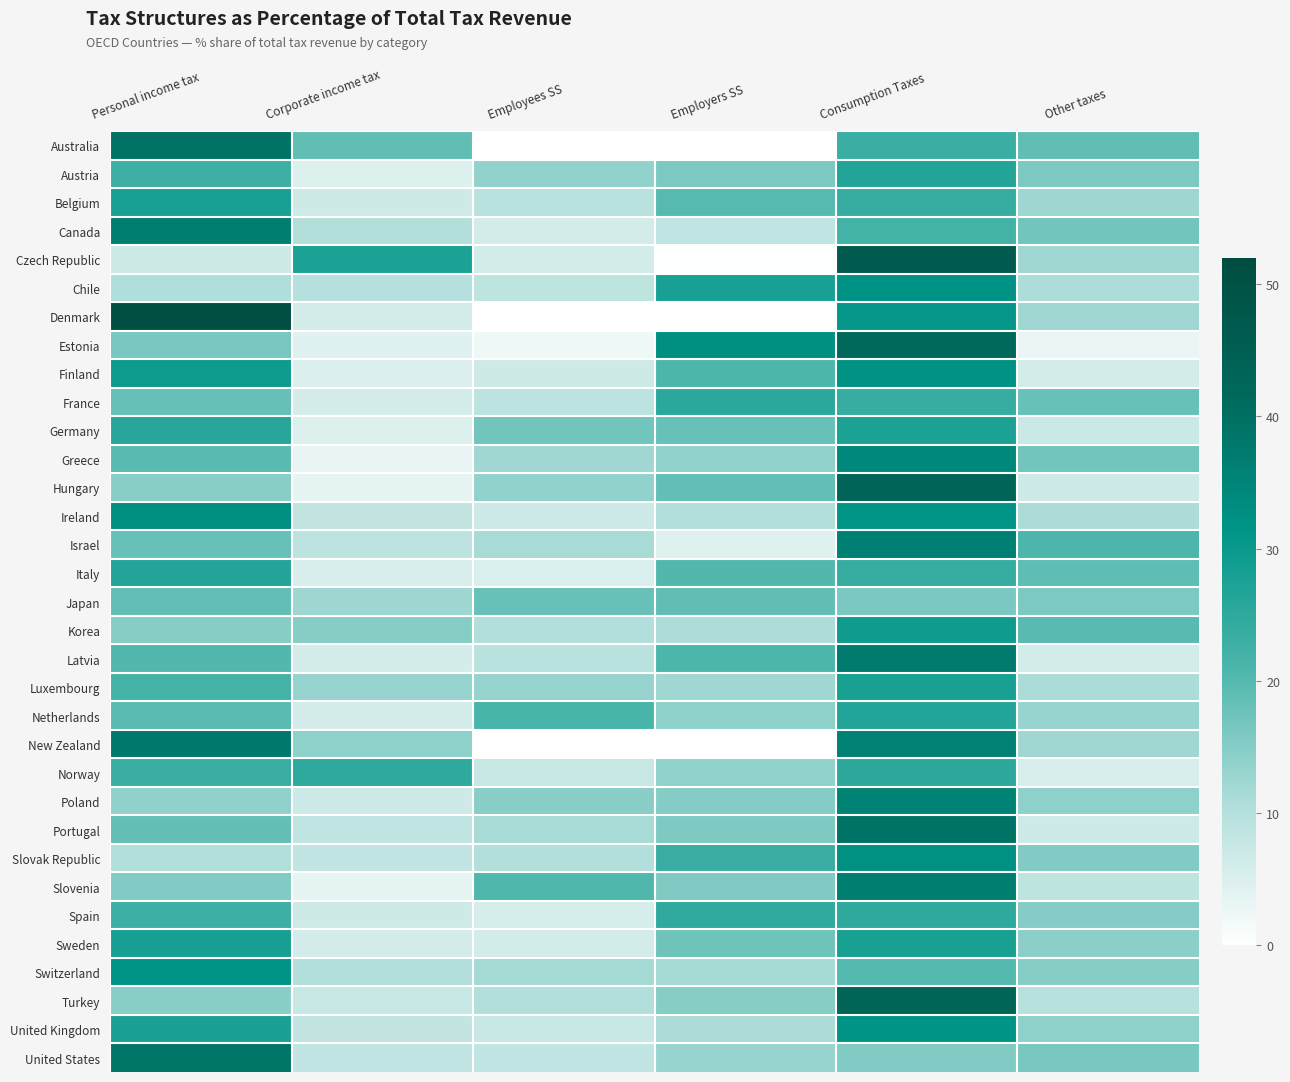

Between Consumption Taxes and Personal income tax, which is larger?

Personal income tax